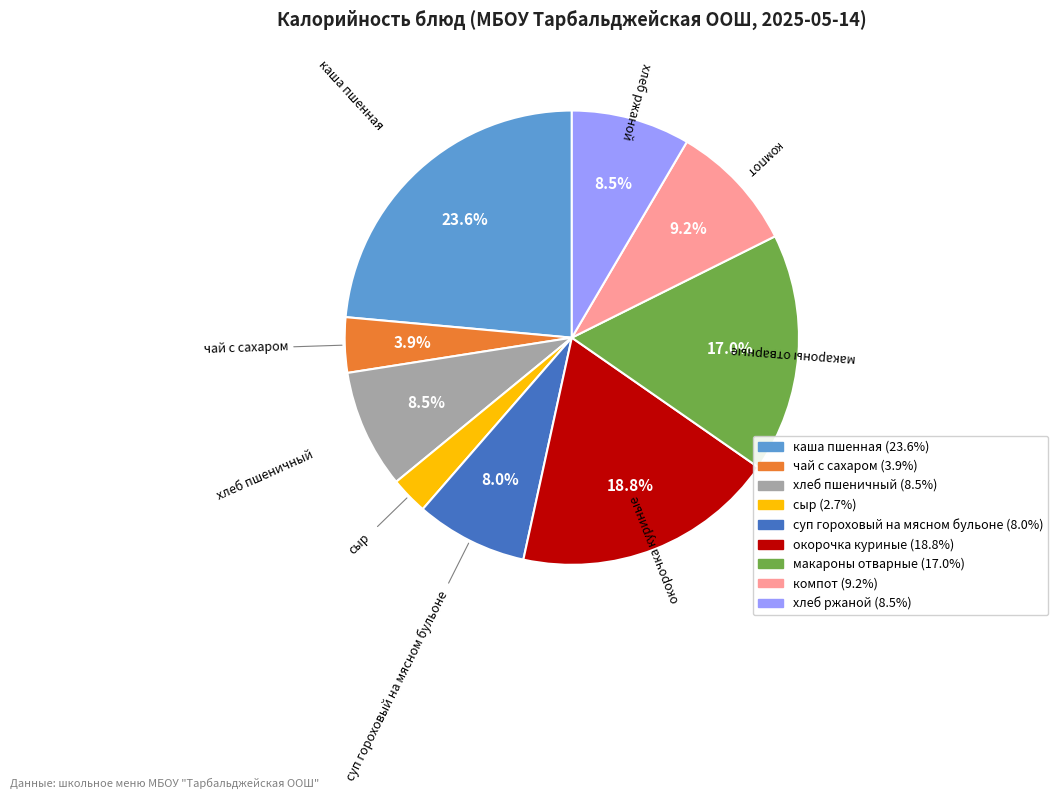

Which has a higher value, каша пшенная or чай с сахаром?

каша пшенная